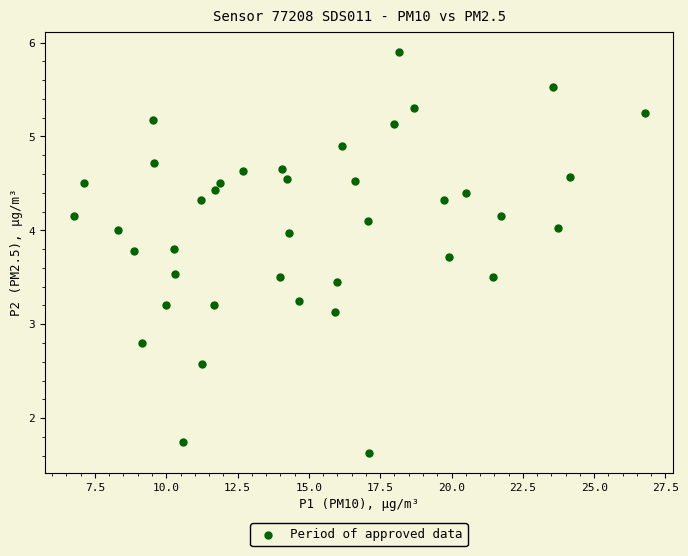

What Y value in the scatter plot is closest to 3?

3.1